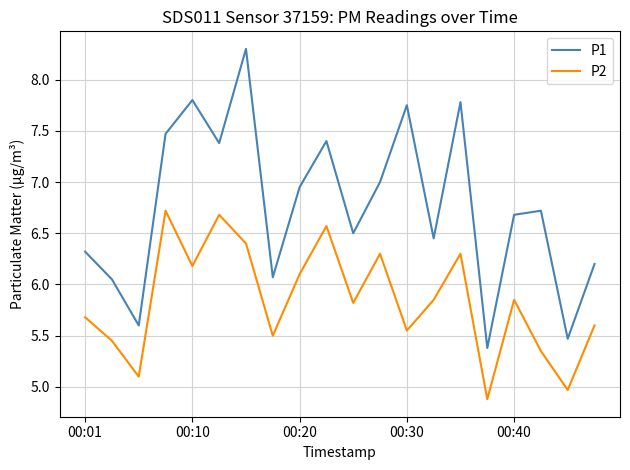

Is this an area chart (filled region under the line)?

No